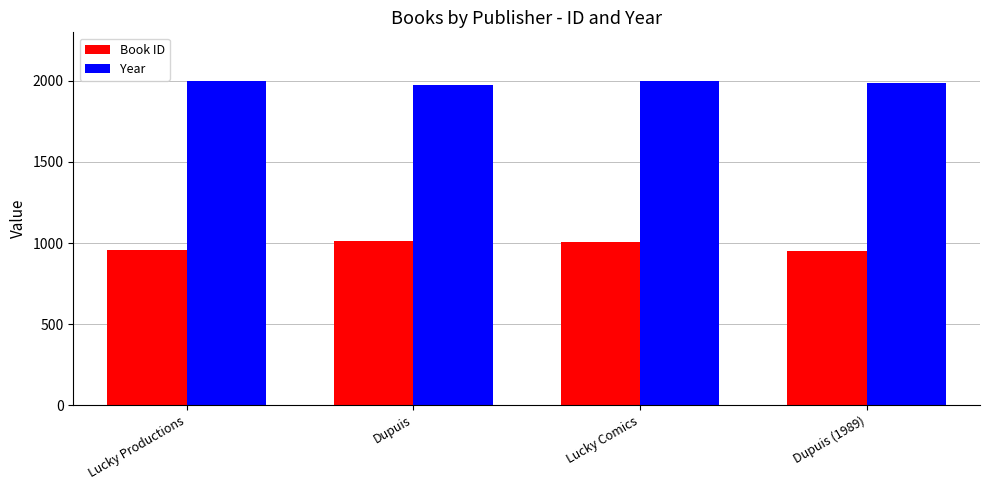

What is the label of the 3rd bar from the left?

Lucky Comics